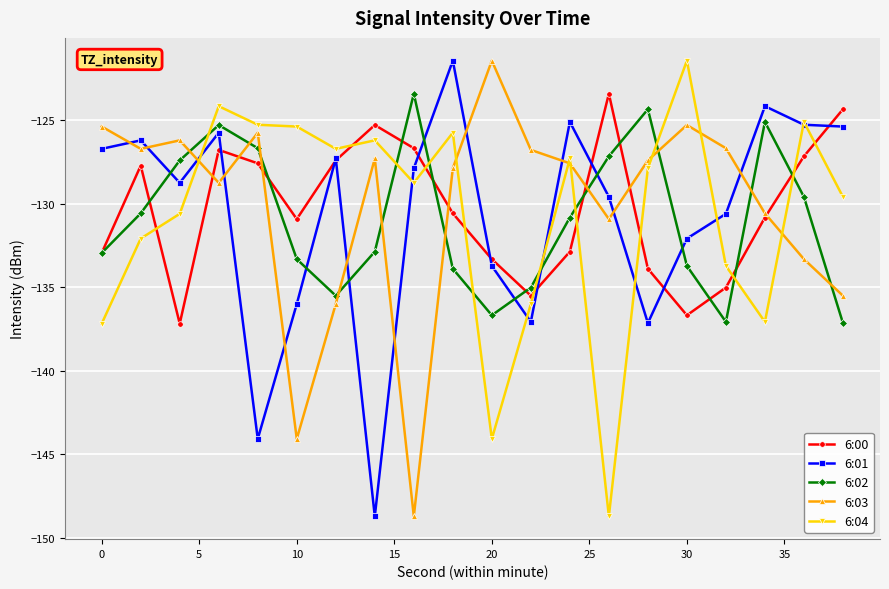

How many times do 6:04 and 6:00 cross each other?

10